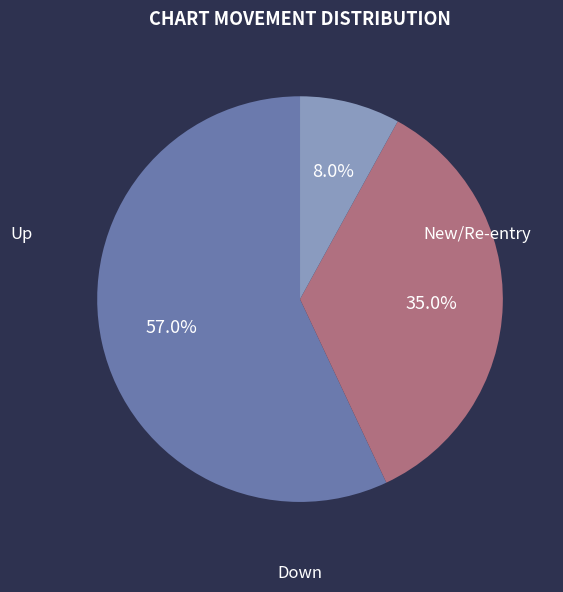

Is there a majority slice in this chart?

Yes